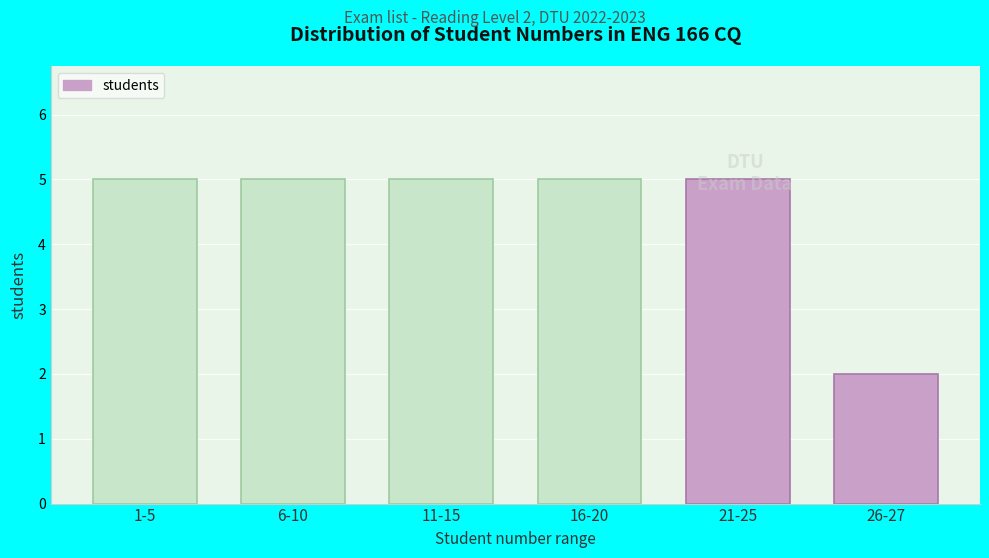

Reading left to right, transcribe all the data shown in this chart.

5	5	5	5	5	2